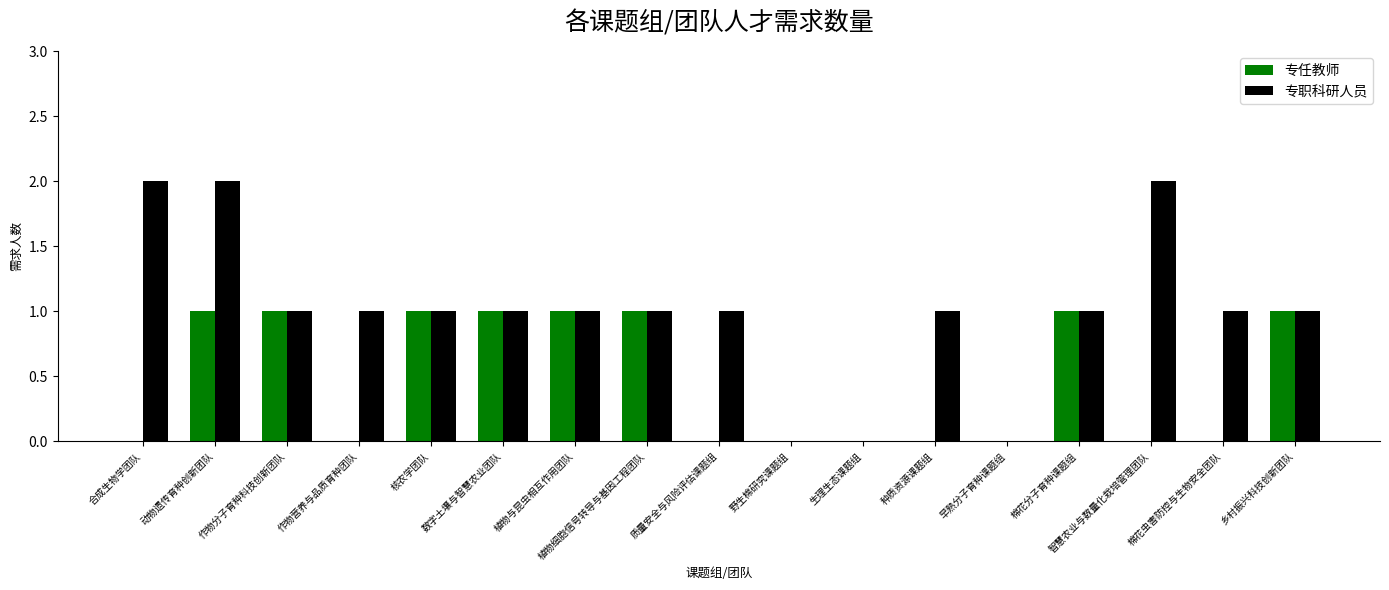

Which series has the largest total across all categories?

专职科研人员